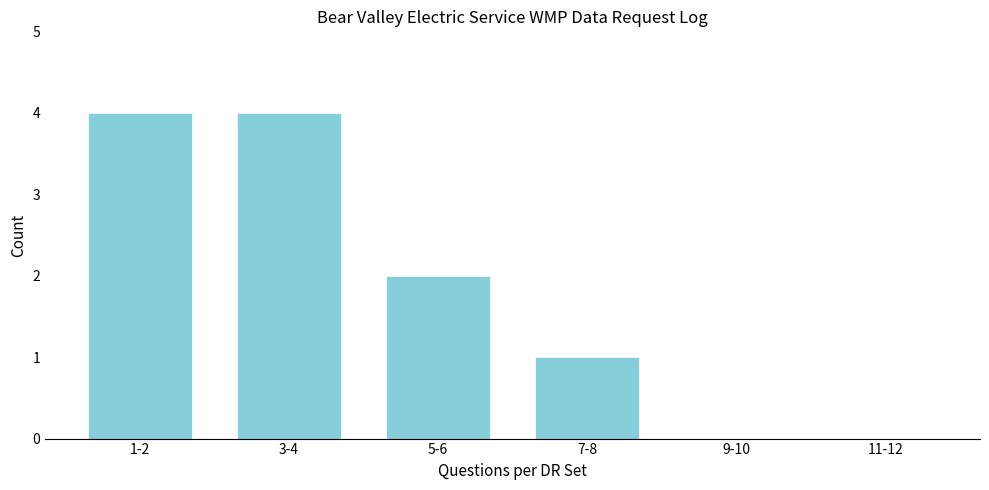

Reading right to left, extract all data points from this chart.

11-12=0	9-10=0	7-8=1	5-6=2	3-4=4	1-2=4